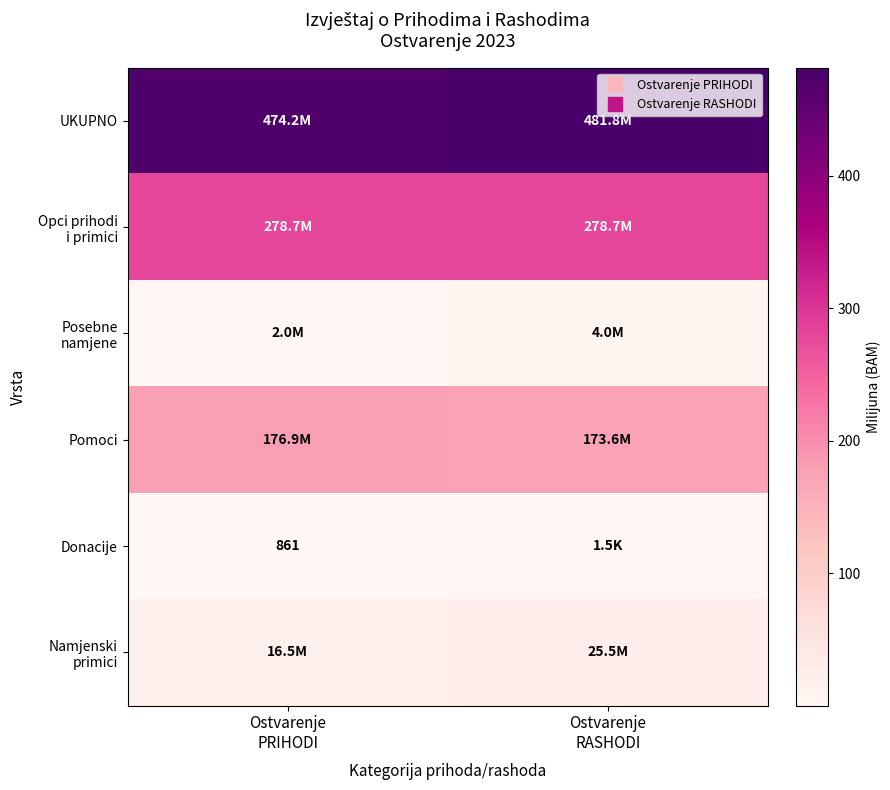

Which series changed the most between Ostvarenje PRIHODI and Ostvarenje RASHODI?

Namjenski primici